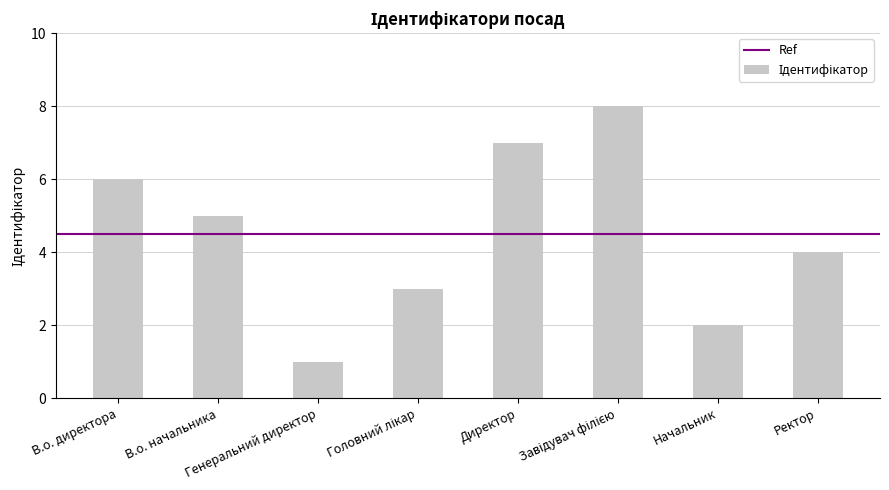

Are the bars grouped side by side (vs. stacked)?

No